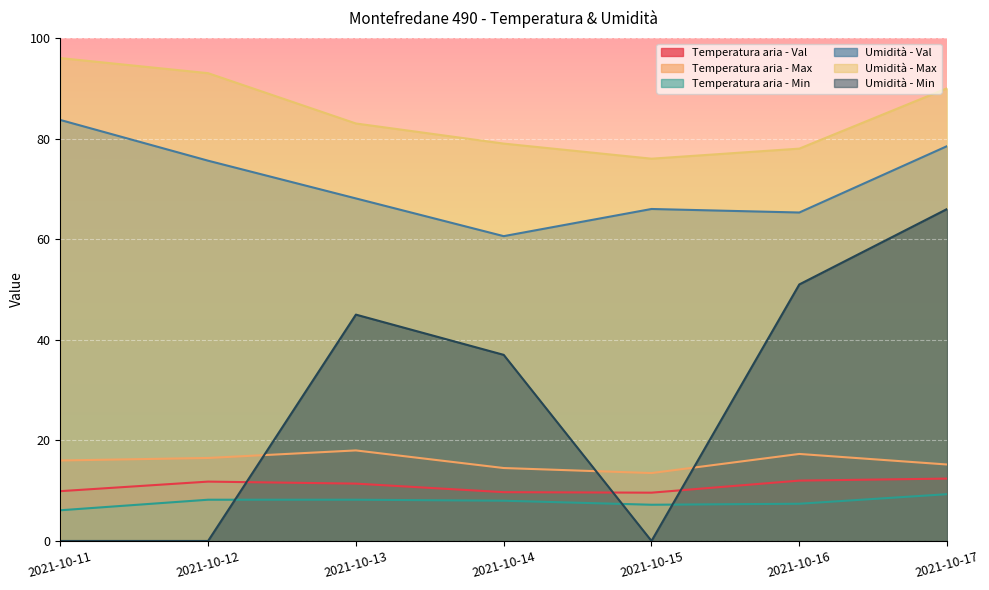

What is the sum of all Temperatura aria - Min values?

54.4